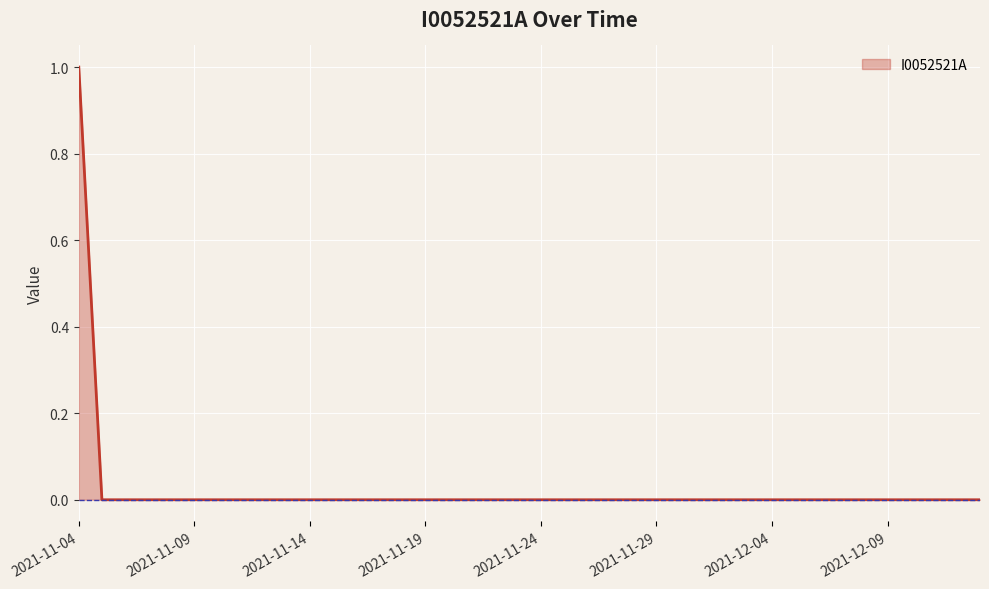

How many values are between 0 and 1?

40